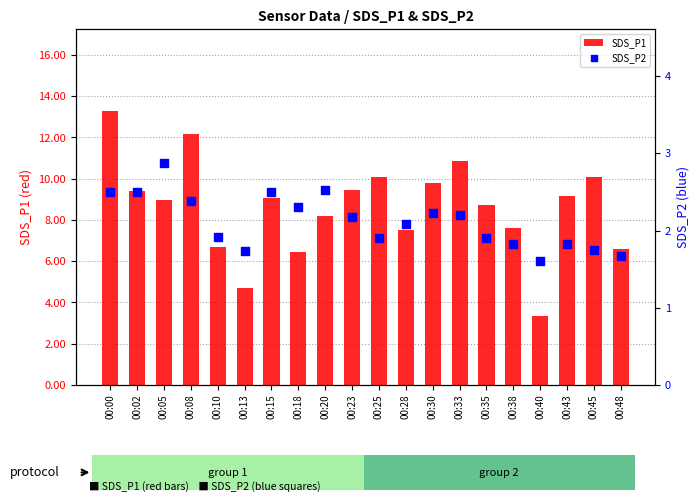

Which series has the widest spread of Y values?

SDS_P1